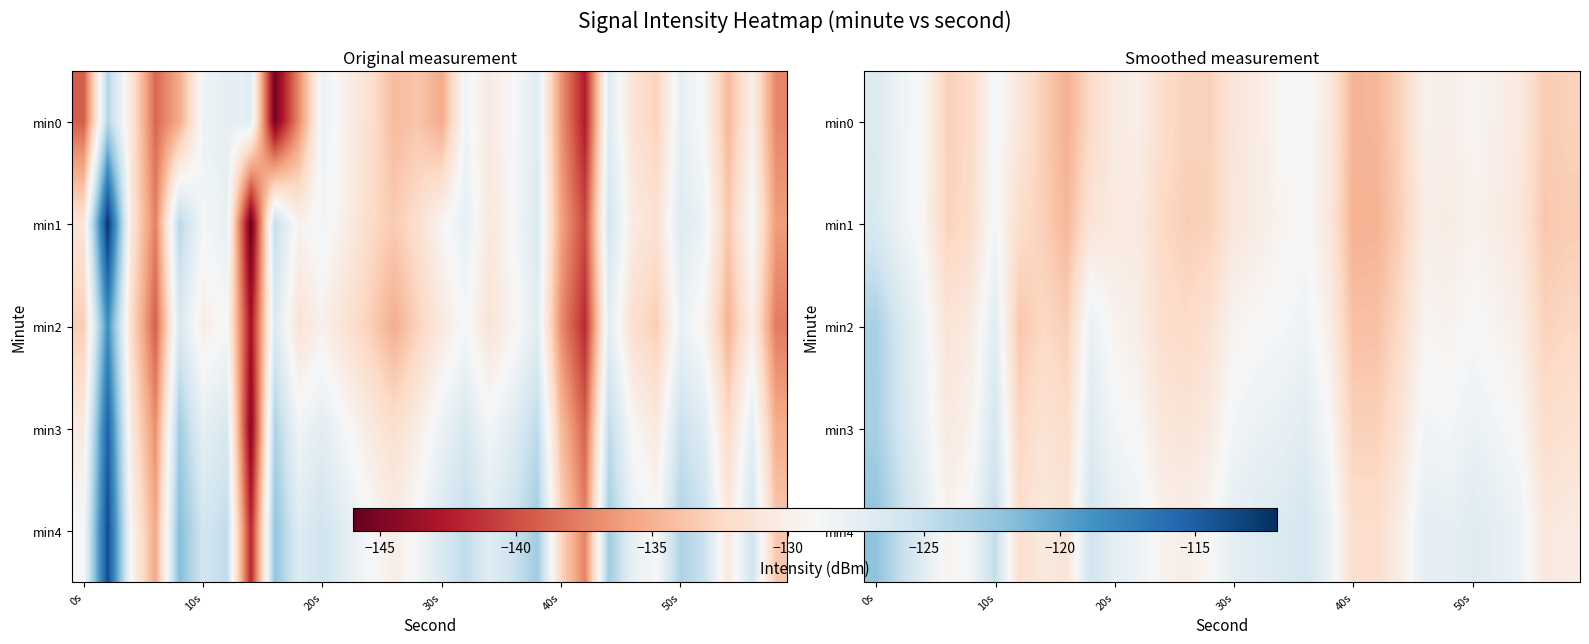

Between 8 and 0s, which is larger?

0s